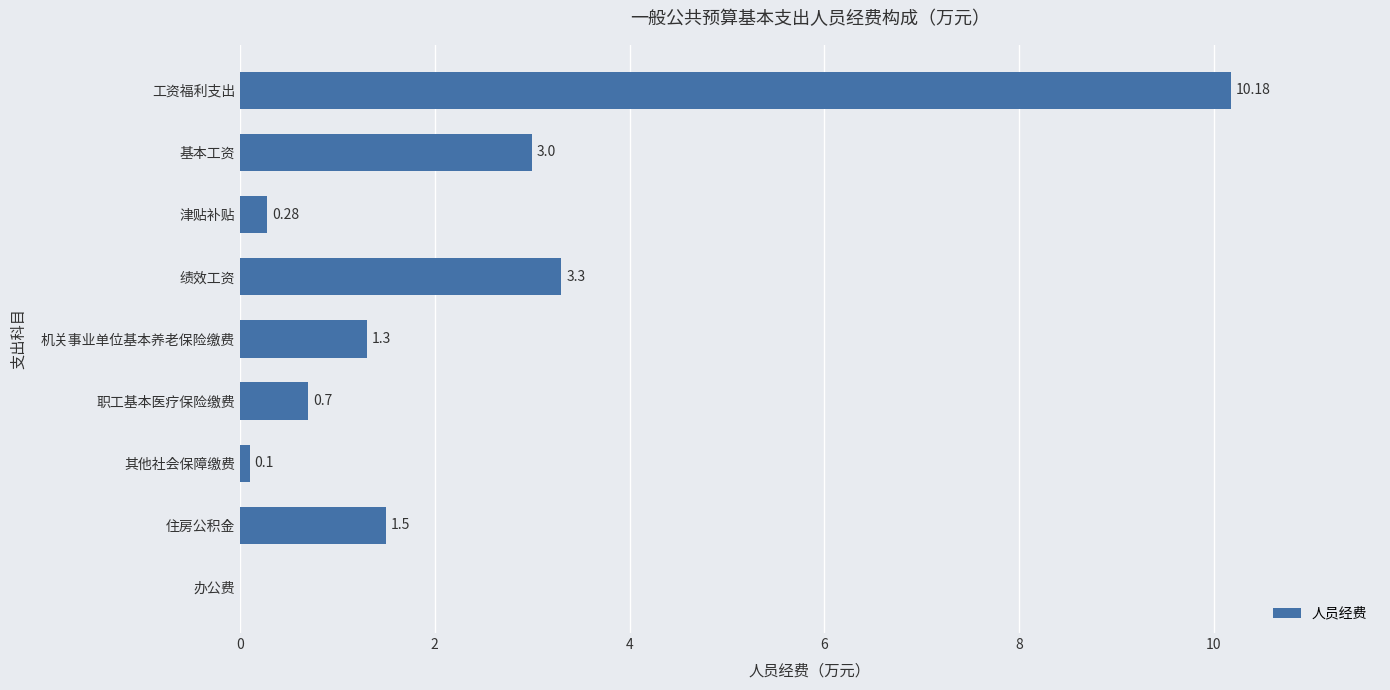

What is the change in value from 津贴补贴 to 职工基本医疗保险缴费?

+0.4